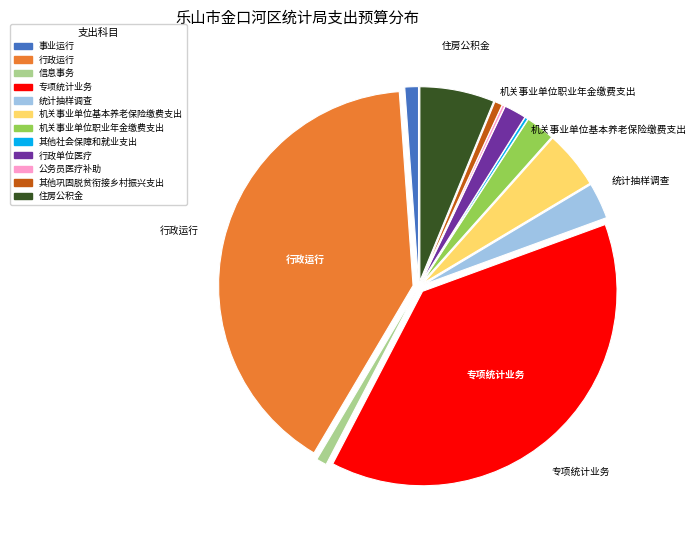

Between 机关事业单位职业年金缴费支出 and 行政运行, which is larger?

行政运行